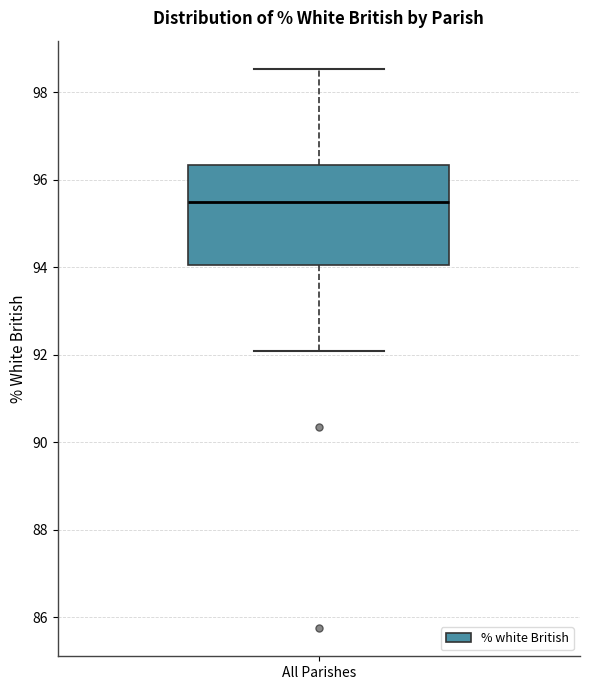

Read this box plot against the y-axis: the position of the median line, the range covered by the box, and the ends of both whiskers. The values are not printed on the chart, so give them approximately, as read against the axis.

median 95.6, box 94.0 to 96.4, whiskers 92.0 to 98.6